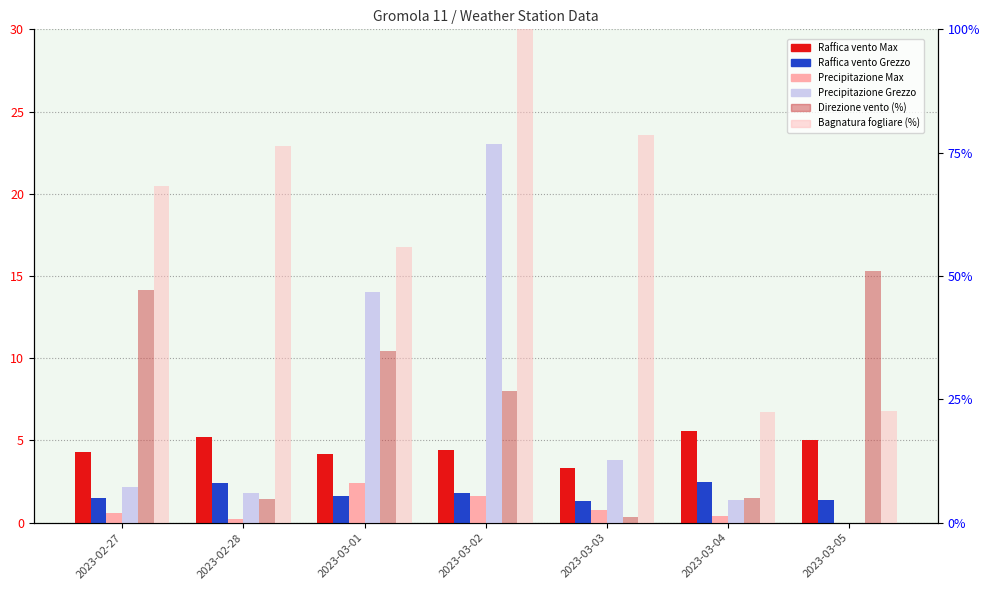

Are the bars horizontal?

No